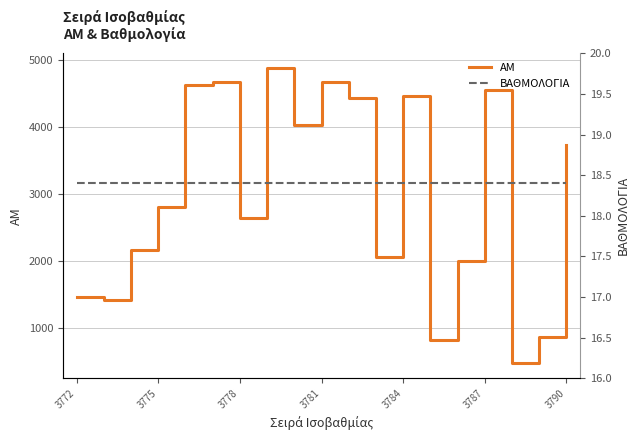

True or false: ΑΜ has a value of 1467 at 3772.

True